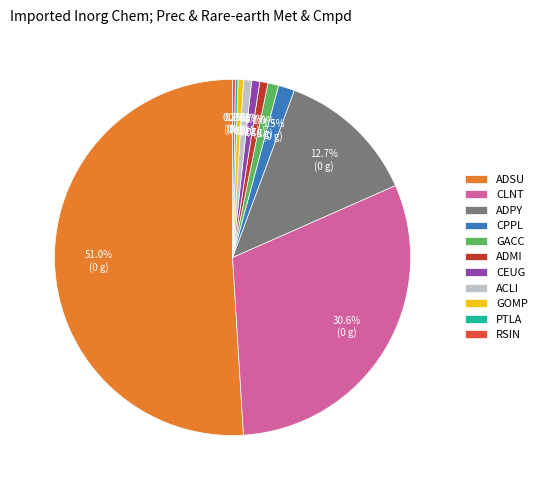

What percentage is NOT represented by ADPY?

87.3%